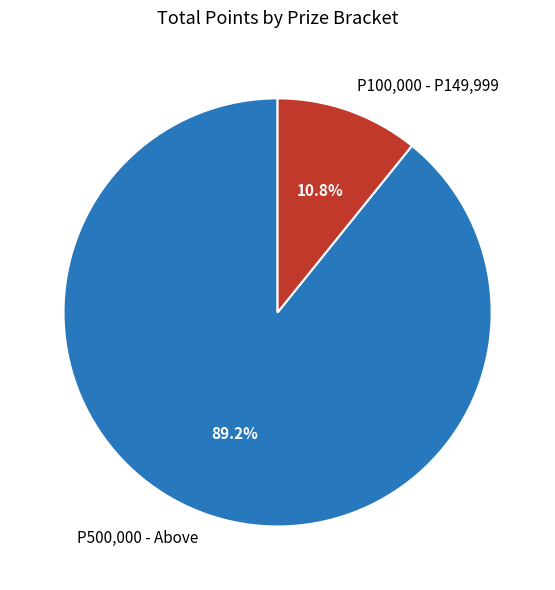

What percentage is the P500,000 - Above slice, to the nearest percent?

89%